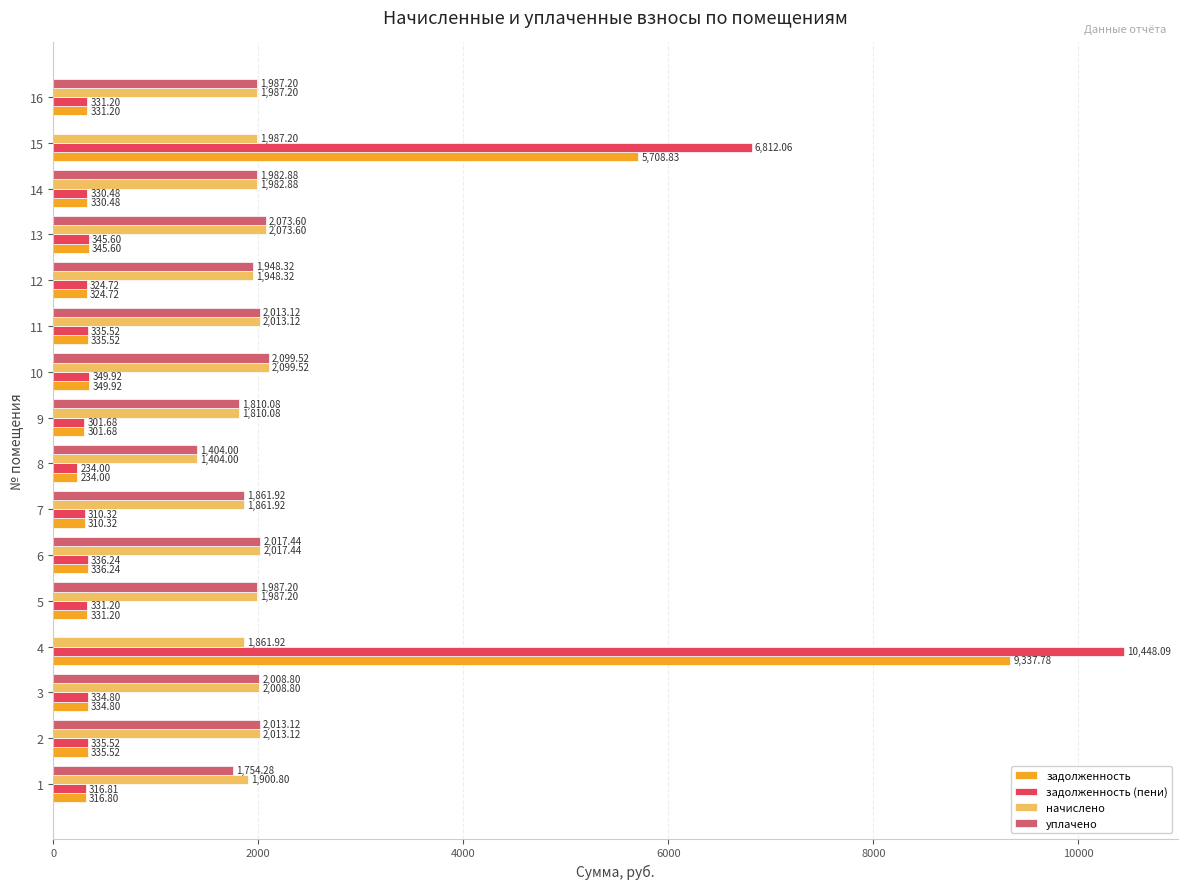

Which series has the widest spread of values?

задолженность (пени)